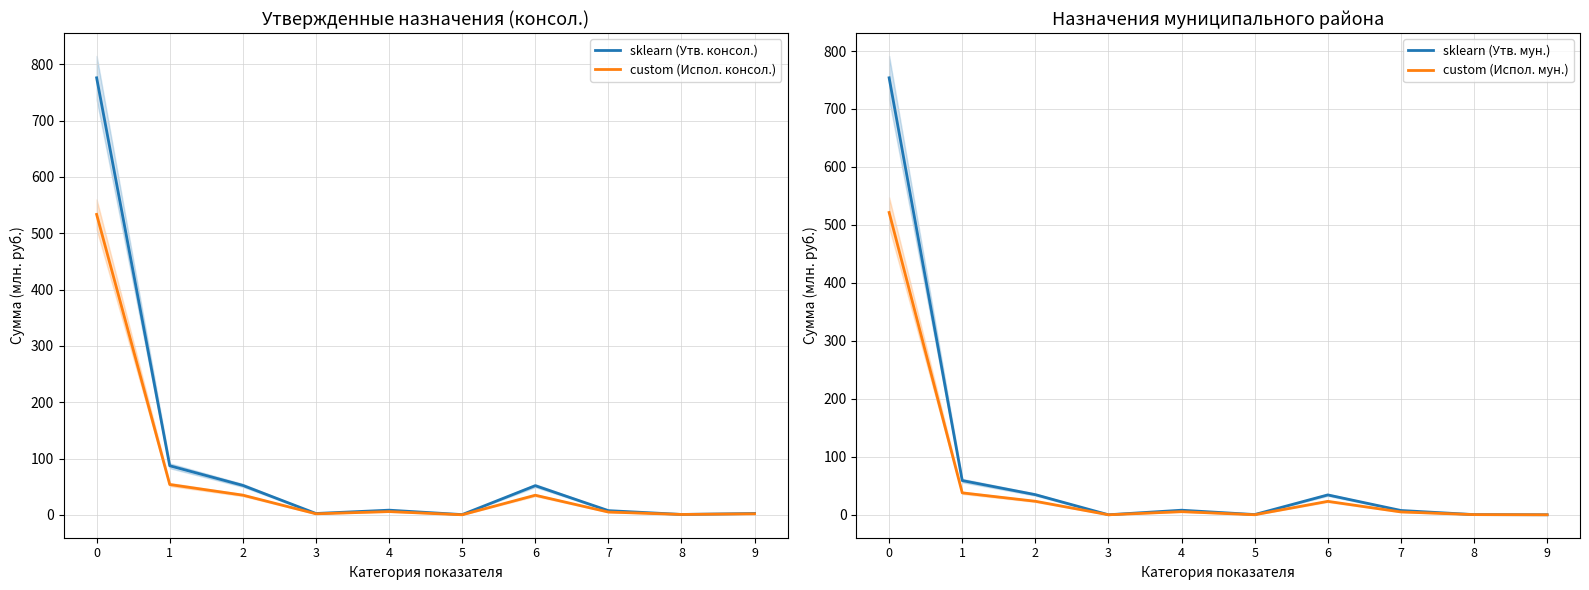

Reading left to right, what are all the values shown in this chart?

sklearn (Утв. консол.): 776.0	87.2	52.3	2.4	8.3	0.4	51.9	7.5	0.7	2.4
custom (Испол. консол.): 533.4	53.9	35.0	1.9	5.8	0.1	34.8	5.0	0.7	1.9
sklearn (Утв. мун.): 753.8	59.1	34.8	0.1	8.0	0.4	34.3	7.5	0.4	0.1
custom (Испол. мун.): 521.5	37.9	23.4	0.1	5.4	0.1	23.2	5.0	0.4	0.1